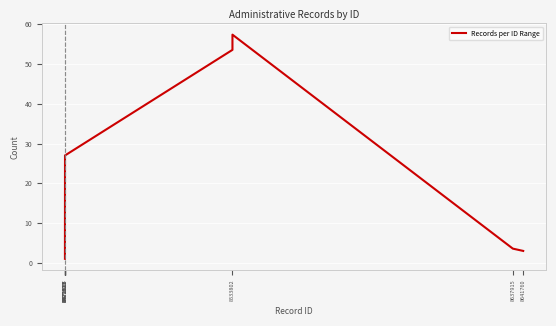

What is the greatest value displayed?

57.4